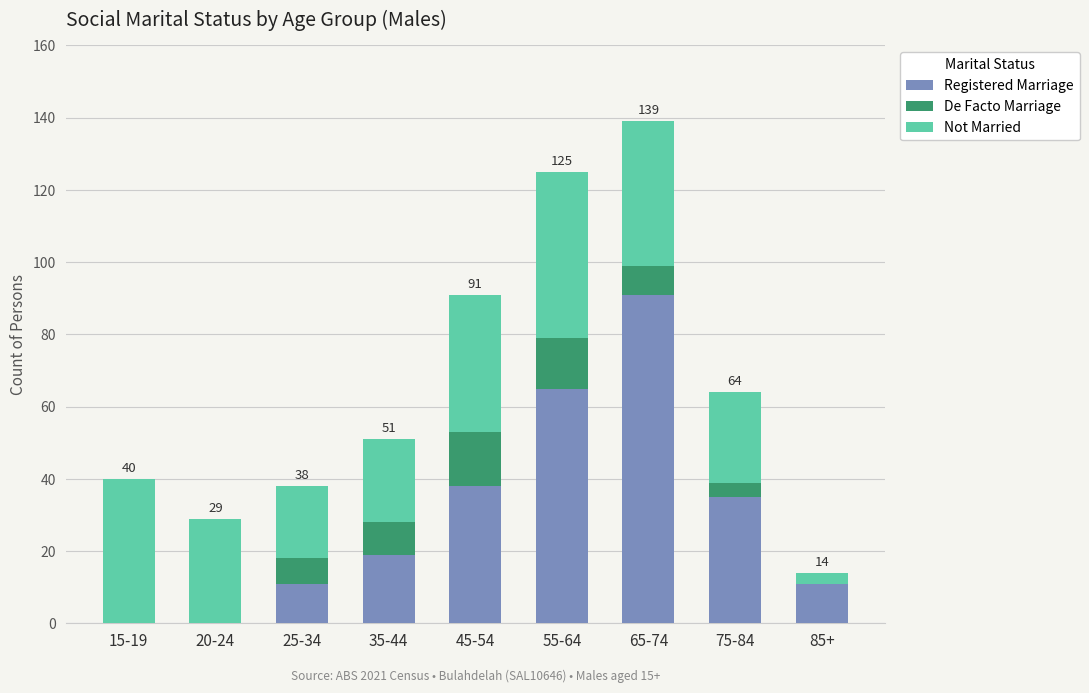

At which category is the sum across all series the highest?

65-74